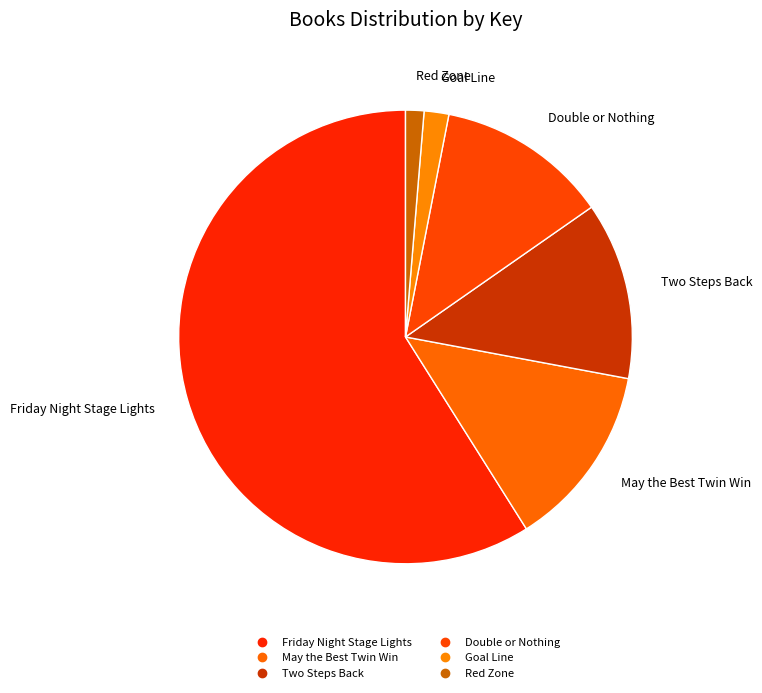

Is there any slice that represents more than half of the pie?

Yes